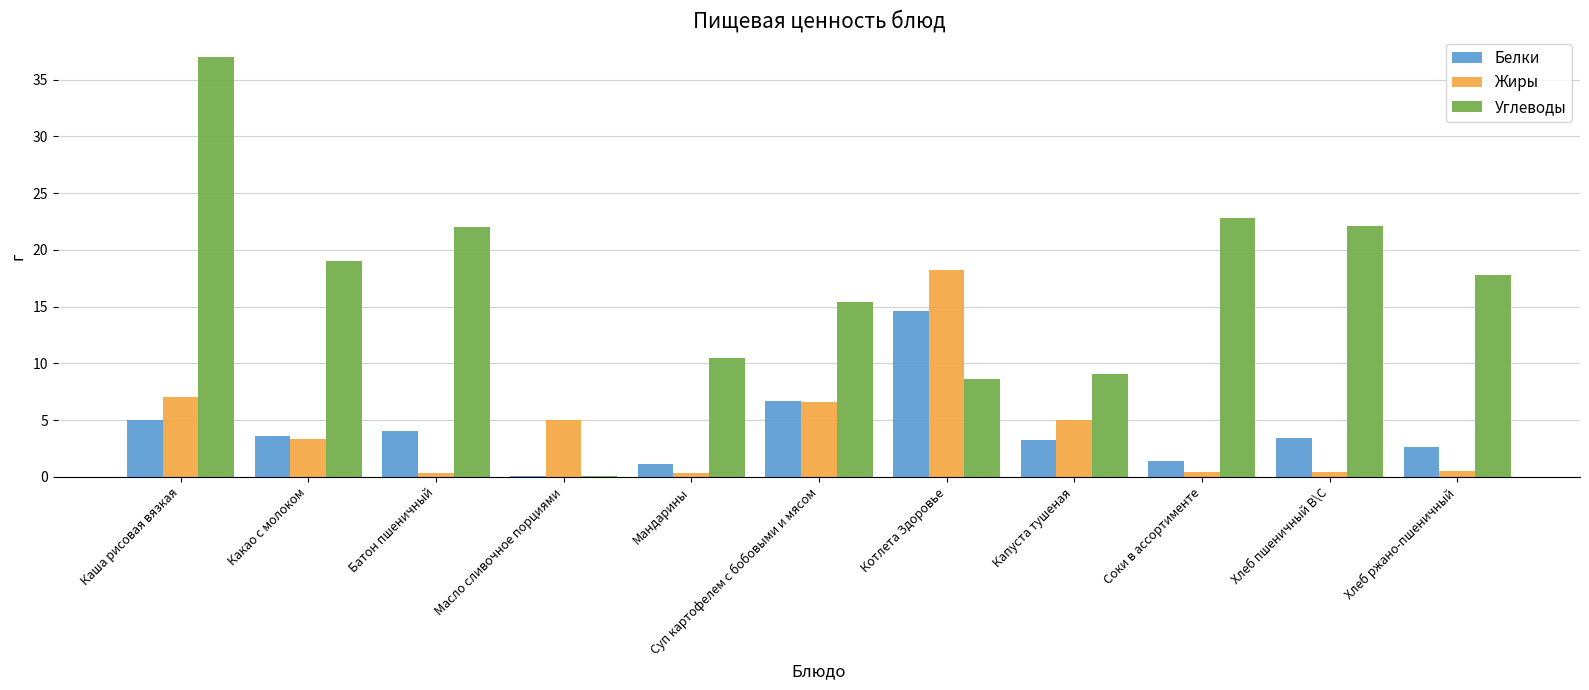

At which label does Жиры reach its peak?

Котлета Здоровье